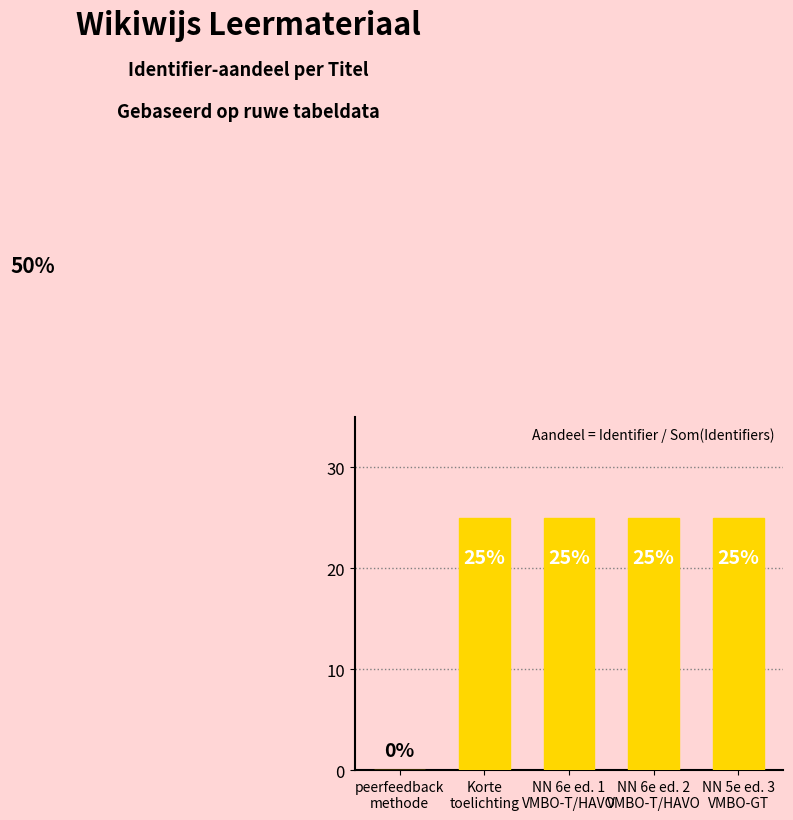

Reading right to left, list all the values displayed in this chart.

NN 5e ed. 3
VMBO-GT=25.0	NN 6e ed. 2
VMBO-T/HAVO=25.0	NN 6e ed. 1
VMBO-T/HAVO=25.0	Korte
toelichting=25.0	peerfeedback
methode=0.0